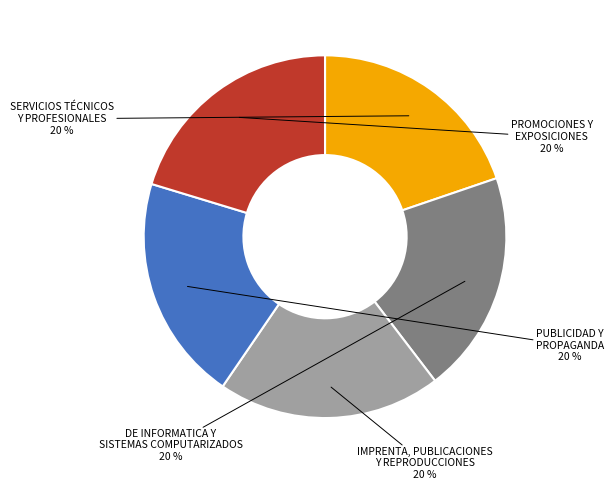

Count the number of slices in the pie.

5